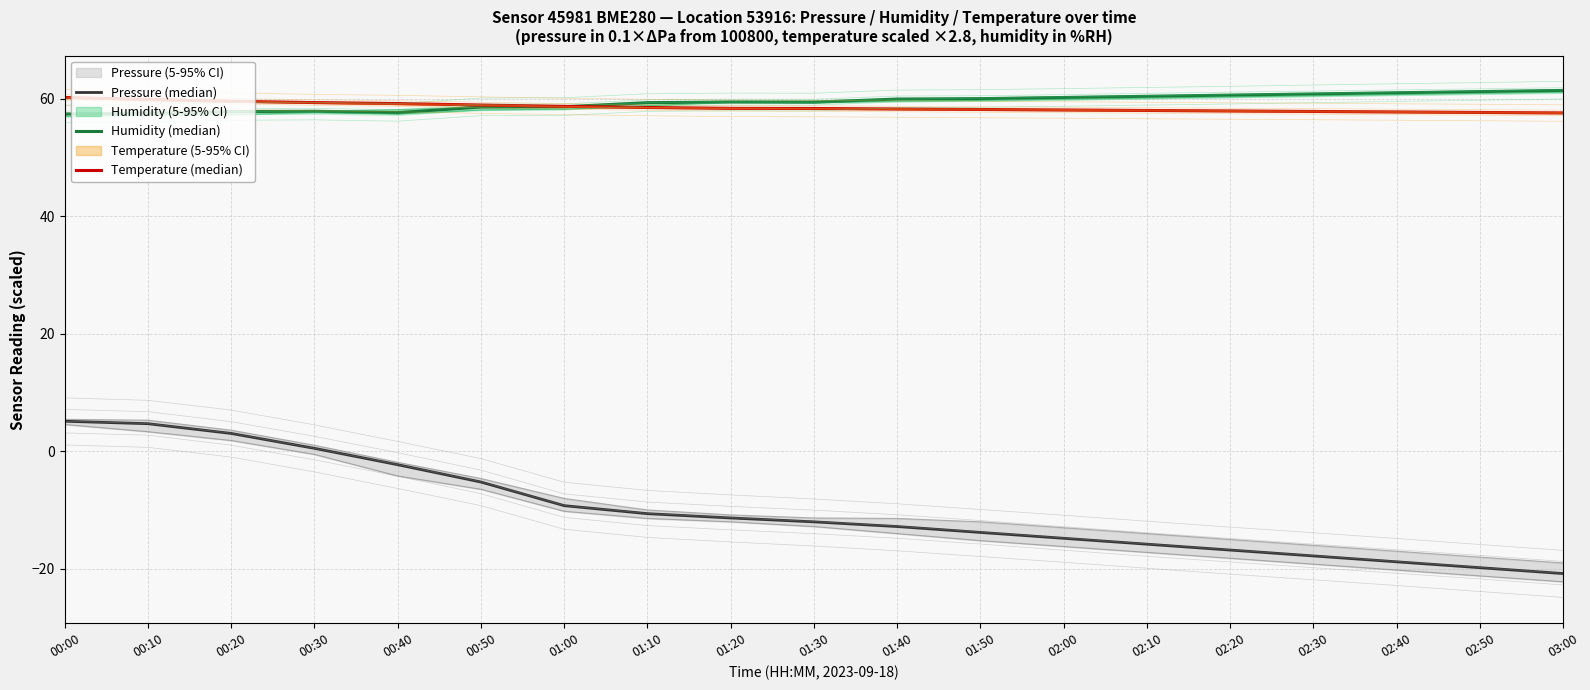

True or false: Temperature (median) has more than 0 points higher than both neighbors.

False